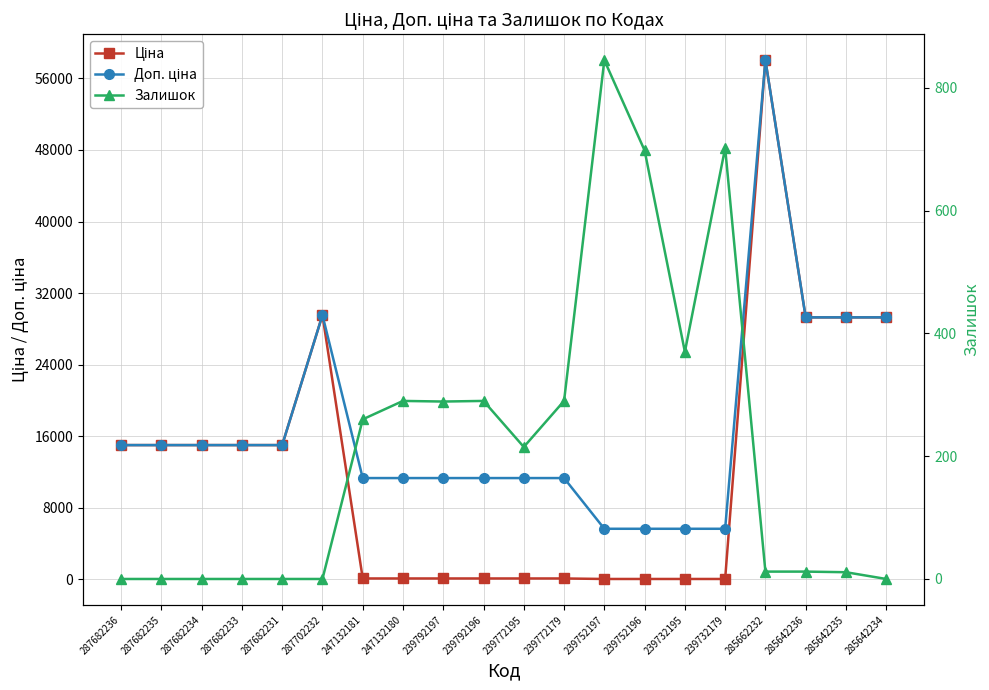

The Доп. ціна series shows 11334.0 at 247132180. True or false?

True